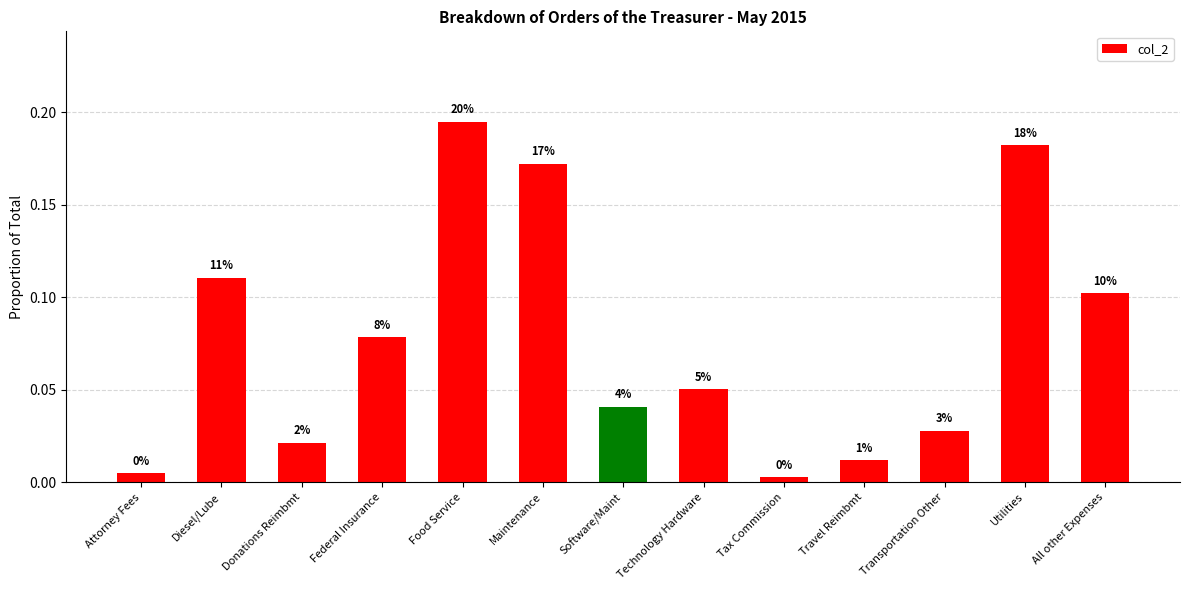

Reading left to right, what are all the values shown in this chart?

Attorney Fees=0.0	Diesel/Lube=0.1	Donations Reimbmt=0.0	Federal Insurance=0.1	Food Service=0.2	Maintenance=0.2	Software/Maint=0.0	Technology Hardware=0.1	Tax Commission=0.0	Travel Reimbmt=0.0	Transportation Other=0.0	Utilities=0.2	All other Expenses=0.1